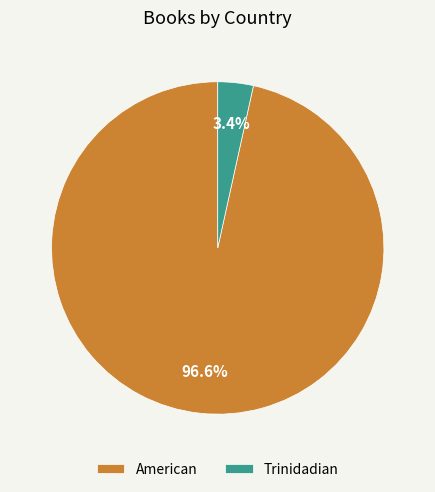

The American slice represents 87% of the pie. True or false?

False